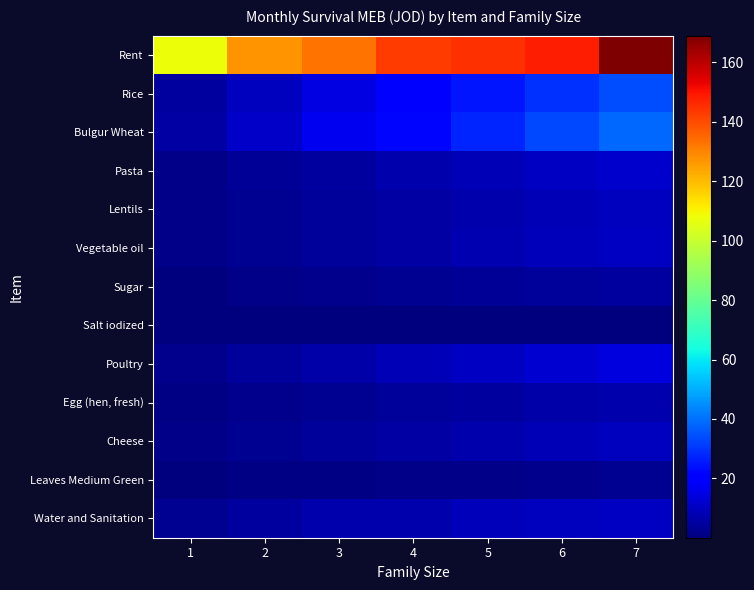

Which series has the largest total across all categories?

Rent